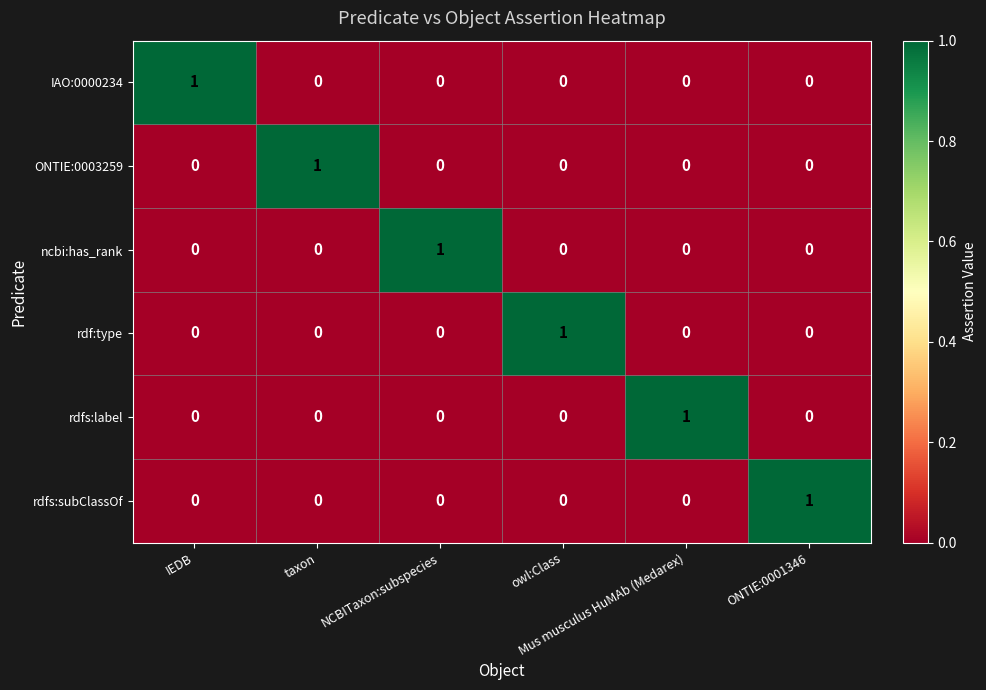

At how many categories does at least one series exceed 0?

6